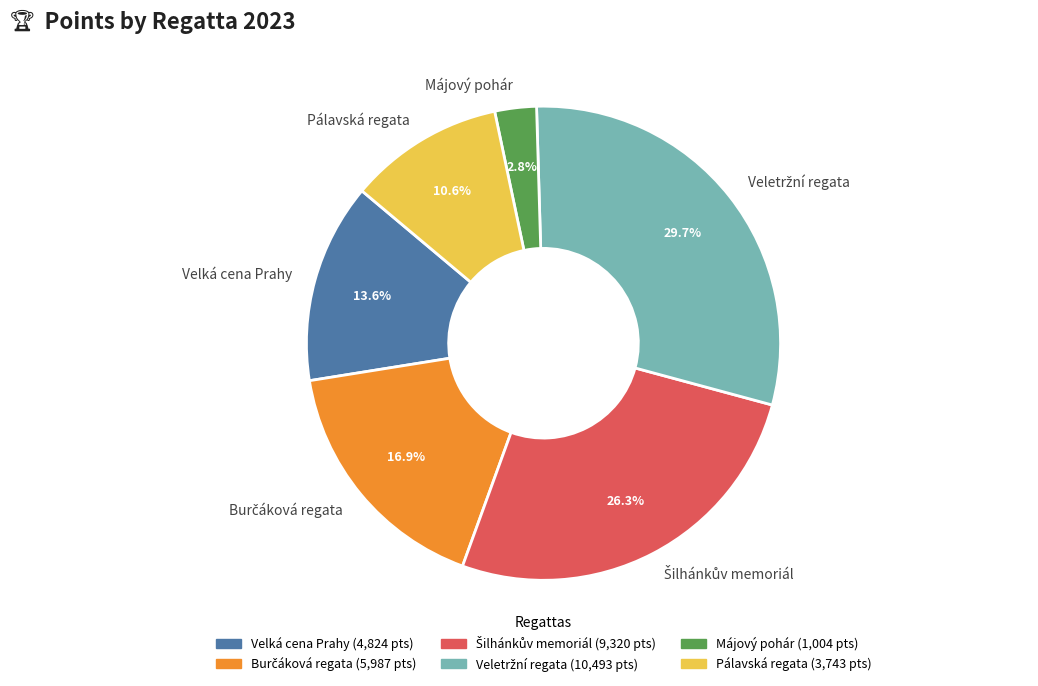

Between Pálavská regata and Velká cena Prahy, which is larger?

Velká cena Prahy